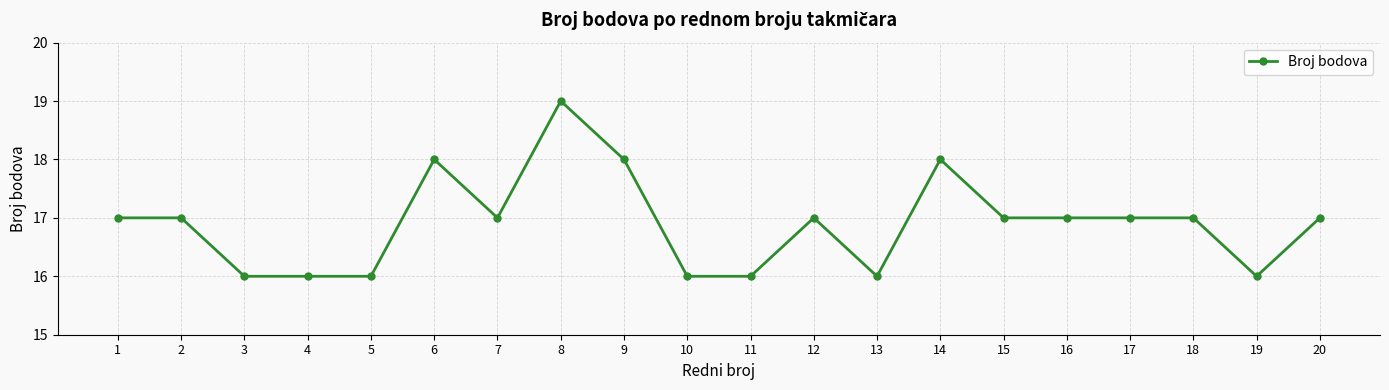

True or false: the data has more than 2 interior local peaks.

True